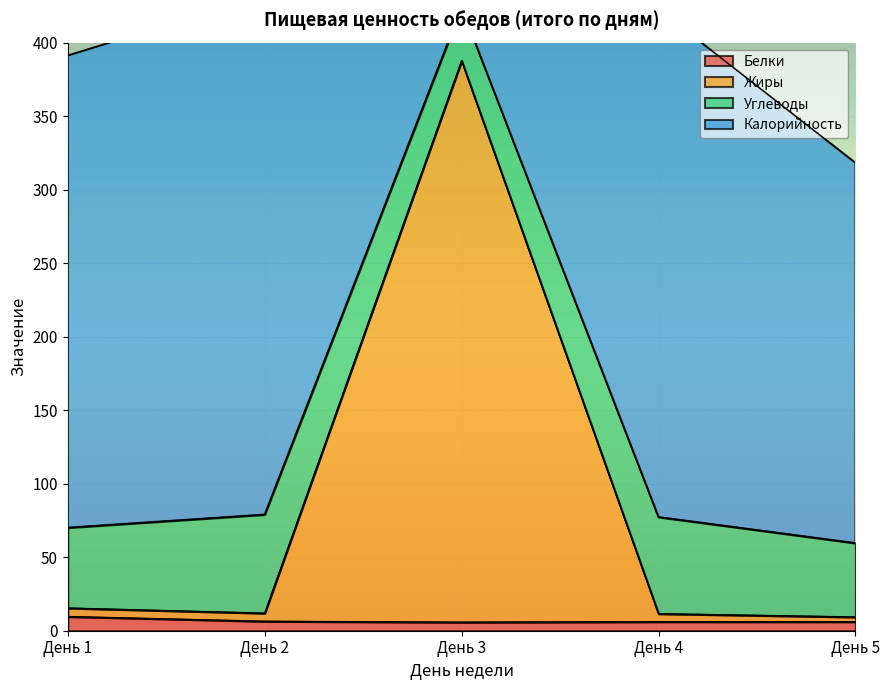

Is it true that Жиры equals 11.6 at День 4?

True